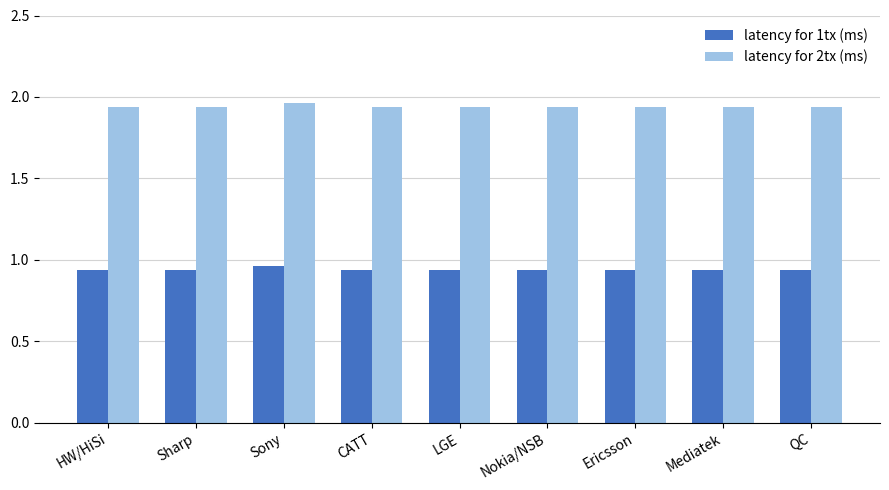

List the series in order of their peak value, lowest first.

latency for 1tx (ms), latency for 2tx (ms)